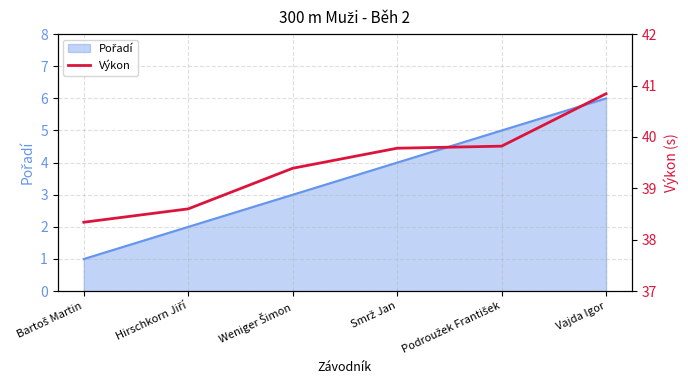

Approximately how many times larger is the value at Podroužek František compared to Weniger Šimon?

1.0